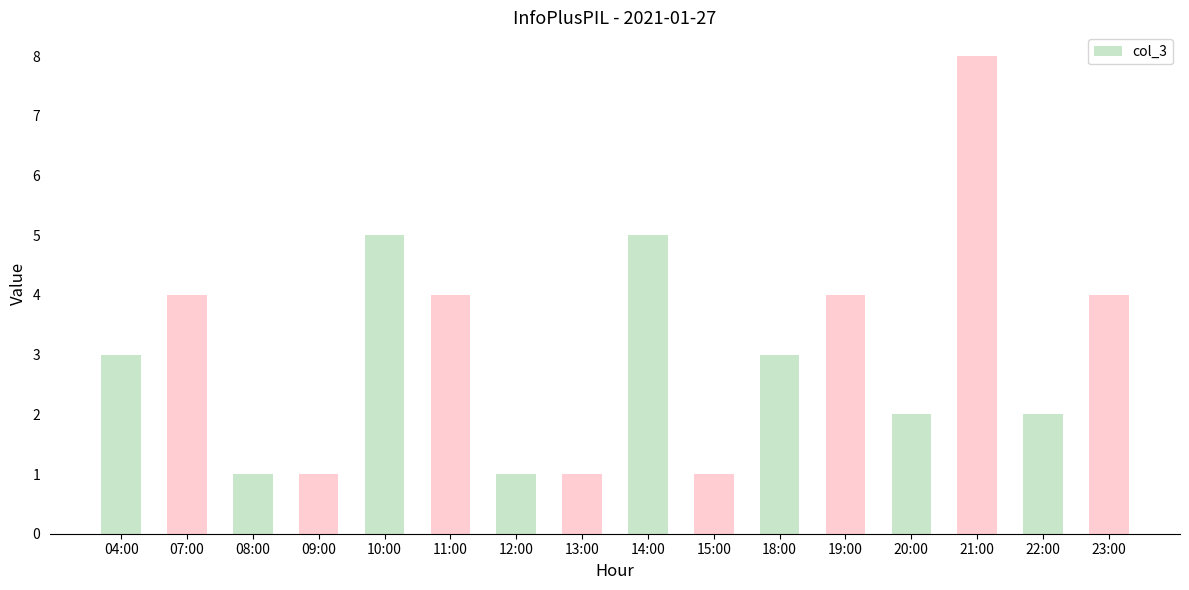

Does the chart contain stacked bars?

No